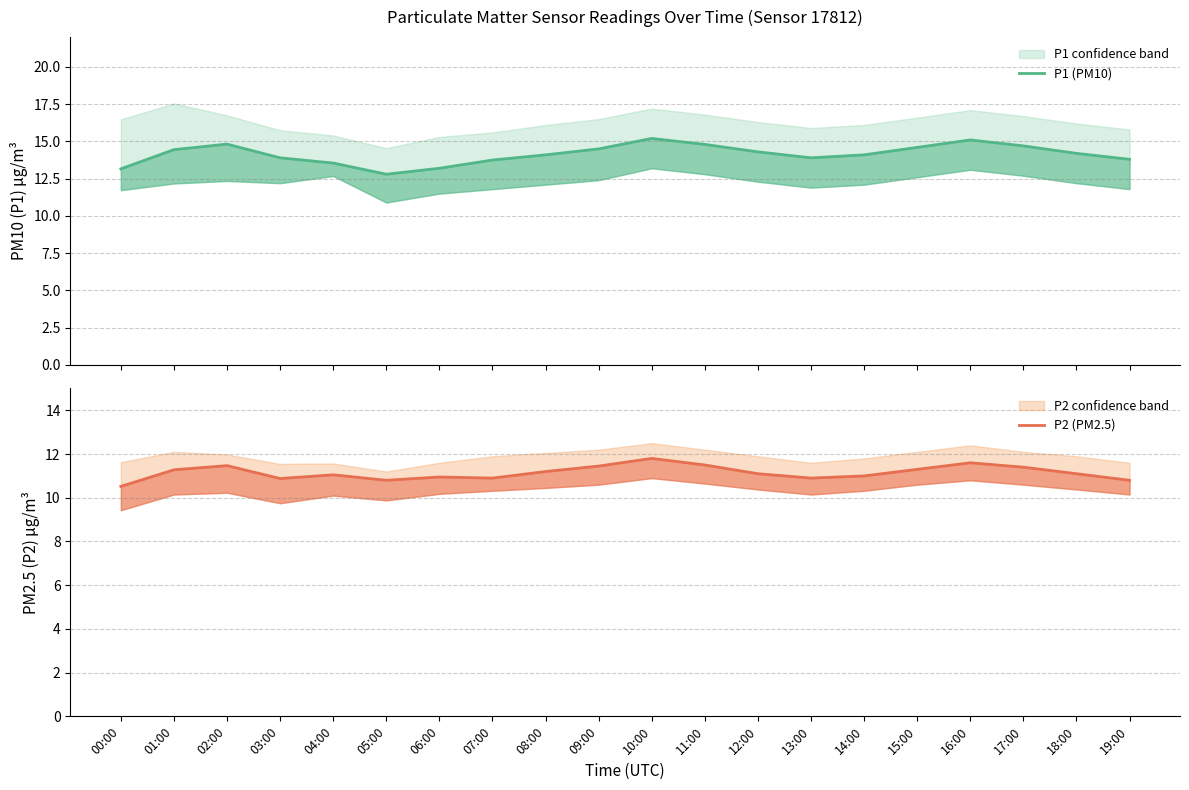

Reading left to right, extract all data points from this chart.

P1 (PM10): 13.2	14.4	14.8	13.9	13.6	12.8	13.2	13.8	14.1	14.5	15.2	14.8	14.3	13.9	14.1	14.6	15.1	14.7	14.2	13.8
P2 (PM2.5): 10.5	11.3	11.5	10.9	11.1	10.8	10.9	10.9	11.2	11.4	11.8	11.5	11.1	10.9	11.0	11.3	11.6	11.4	11.1	10.8